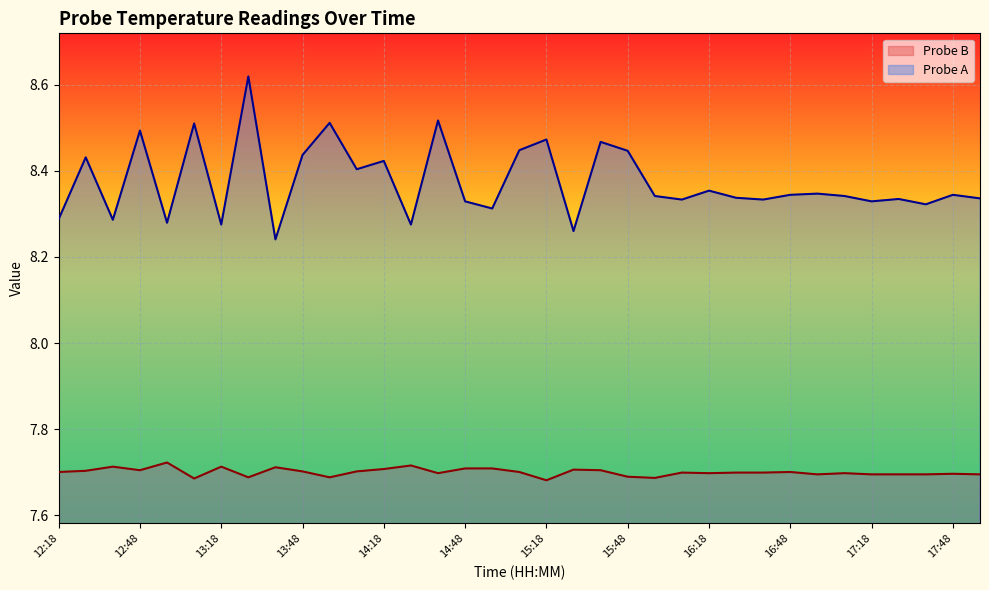

Reading left to right, what are all the values shown in this chart?

Probe B: 12:18=7.7	12:28=7.7	12:38=7.7	12:48=7.7	12:58=7.7	13:08=7.7	13:18=7.7	13:28=7.7	13:38=7.7	13:48=7.7	13:58=7.7	14:08=7.7	14:18=7.7	14:28=7.7	14:38=7.7	14:48=7.7	14:58=7.7	15:08=7.7	15:18=7.7	15:28=7.7	15:38=7.7	15:48=7.7	15:58=7.7	16:08=7.7	16:18=7.7	16:28=7.7	16:38=7.7	16:48=7.7	16:58=7.7	17:08=7.7	17:18=7.7	17:28=7.7	17:38=7.7	17:48=7.7	17:58=7.7
Probe A: 12:18=8.3	12:28=8.4	12:38=8.3	12:48=8.5	12:58=8.3	13:08=8.5	13:18=8.3	13:28=8.6	13:38=8.2	13:48=8.4	13:58=8.5	14:08=8.4	14:18=8.4	14:28=8.3	14:38=8.5	14:48=8.3	14:58=8.3	15:08=8.4	15:18=8.5	15:28=8.3	15:38=8.5	15:48=8.4	15:58=8.3	16:08=8.3	16:18=8.4	16:28=8.3	16:38=8.3	16:48=8.3	16:58=8.3	17:08=8.3	17:18=8.3	17:28=8.3	17:38=8.3	17:48=8.3	17:58=8.3